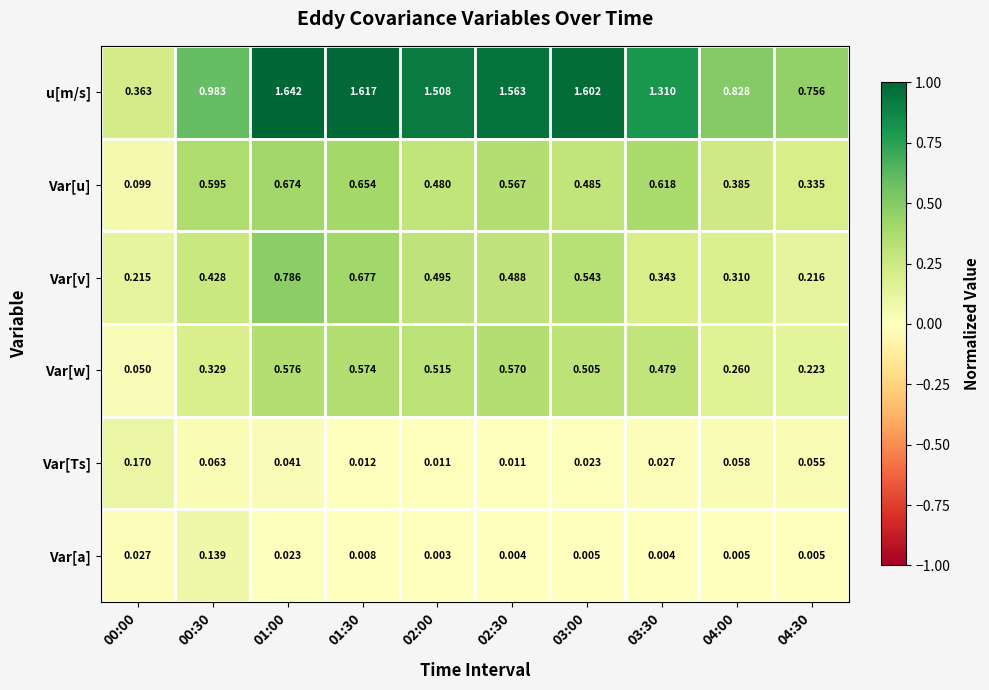

Which series has the largest total across all categories?

u[m/s]